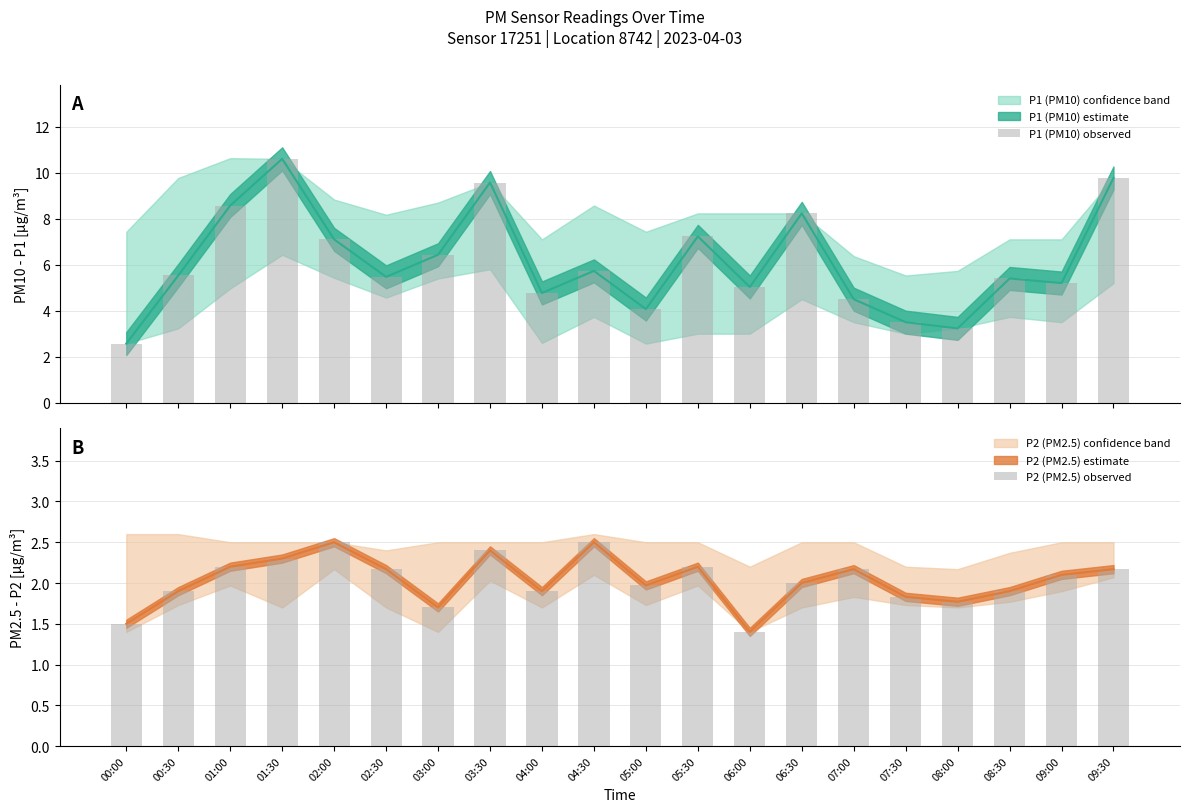

At which label does P1 (PM10) observed first exceed 5?

00:30